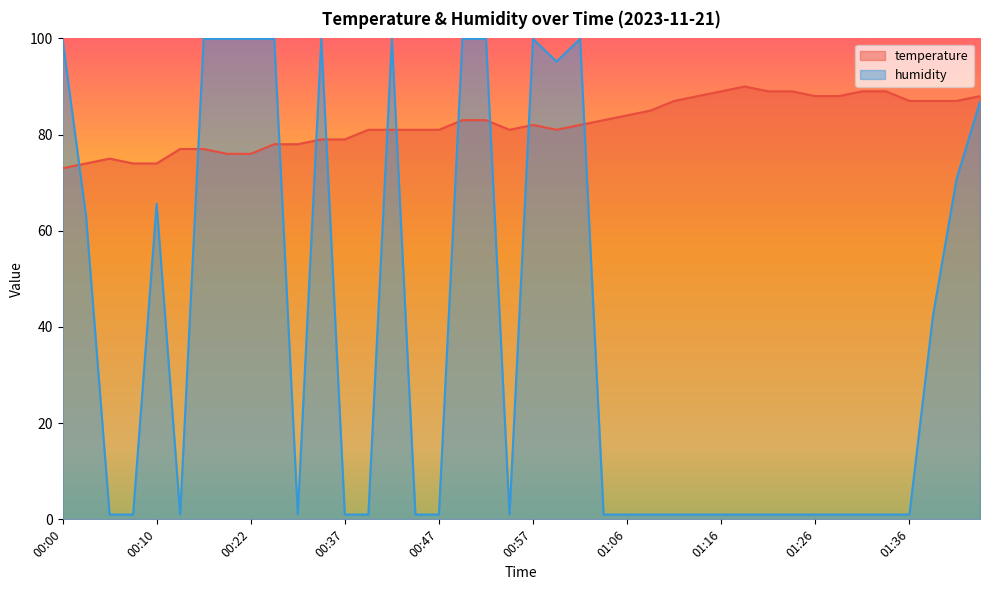

Is it true that humidity equals 1.6 at 01:24?

False